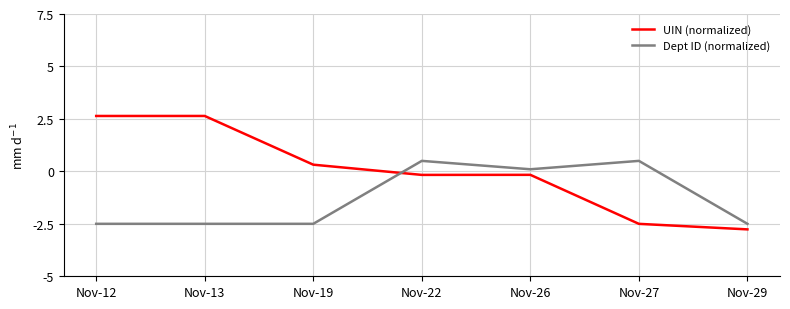

How many lines are shown in the chart?

2